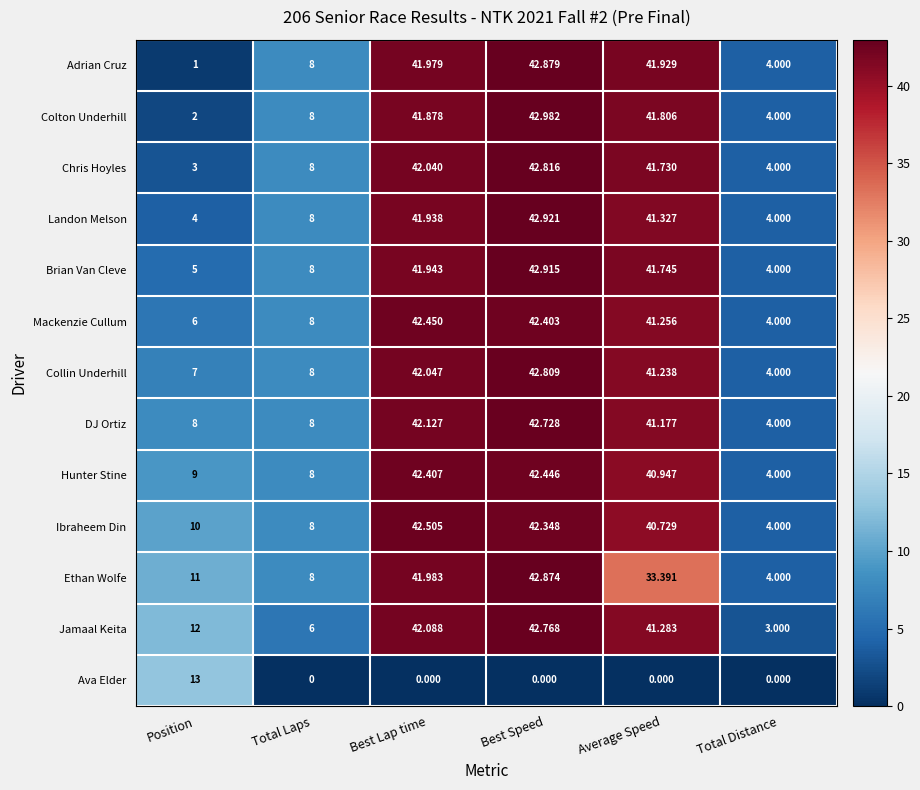

Which series has the widest spread of values?

Adrian Cruz